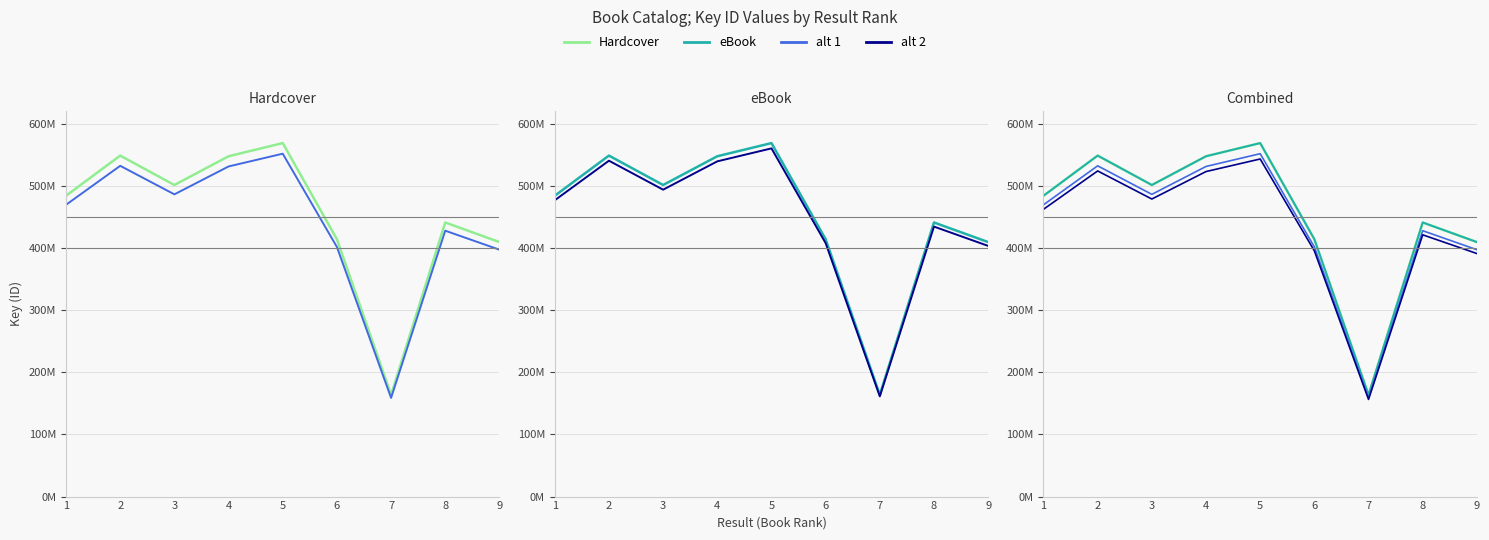

What is the difference between the maximum and second lowest values in the eBook (alt) series?

156919234.0